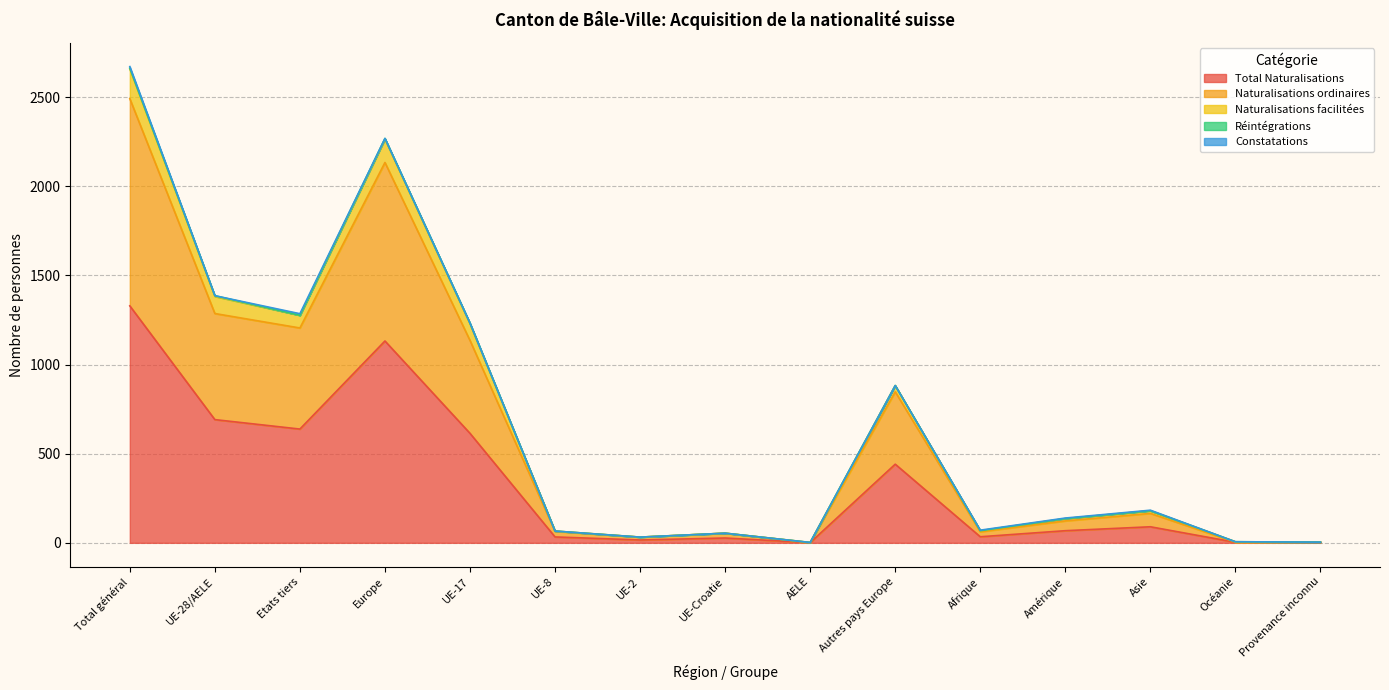

Which category has the highest value in the Total Naturalisations series?

Total général